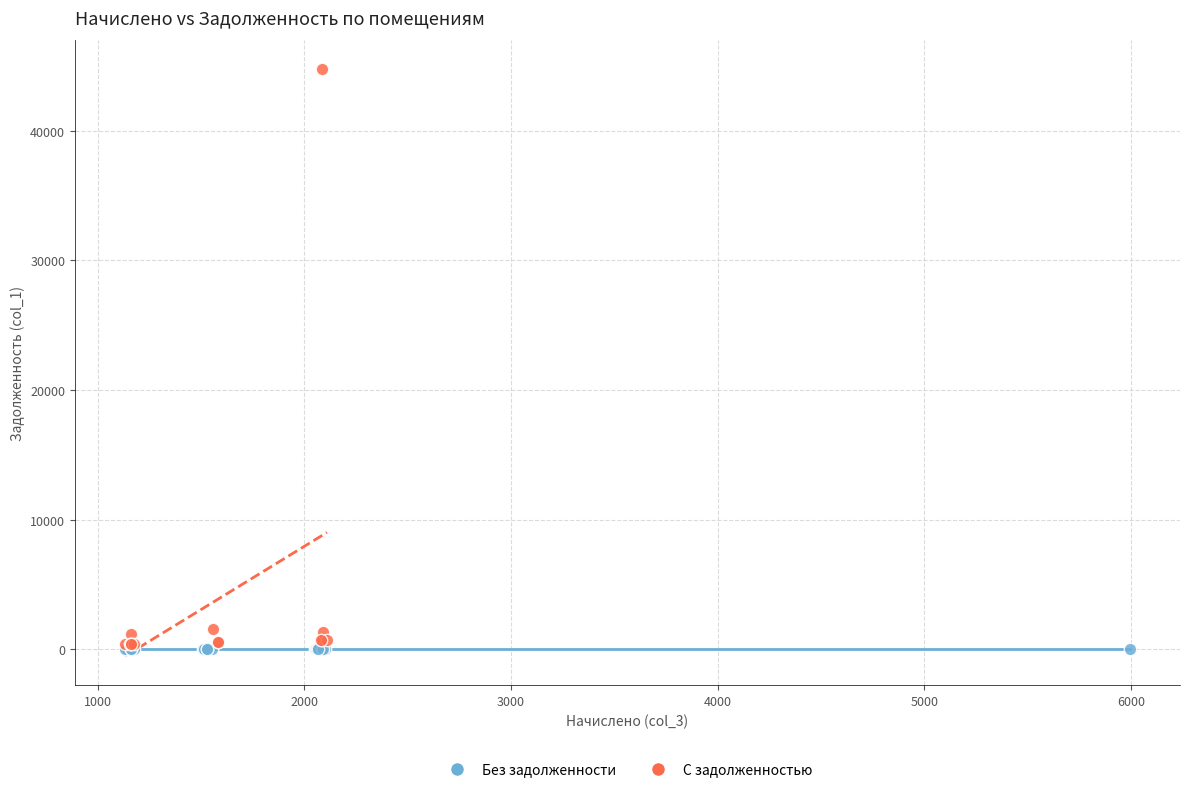

What are all the series names shown in the legend?

Без задолженности, С задолженностью